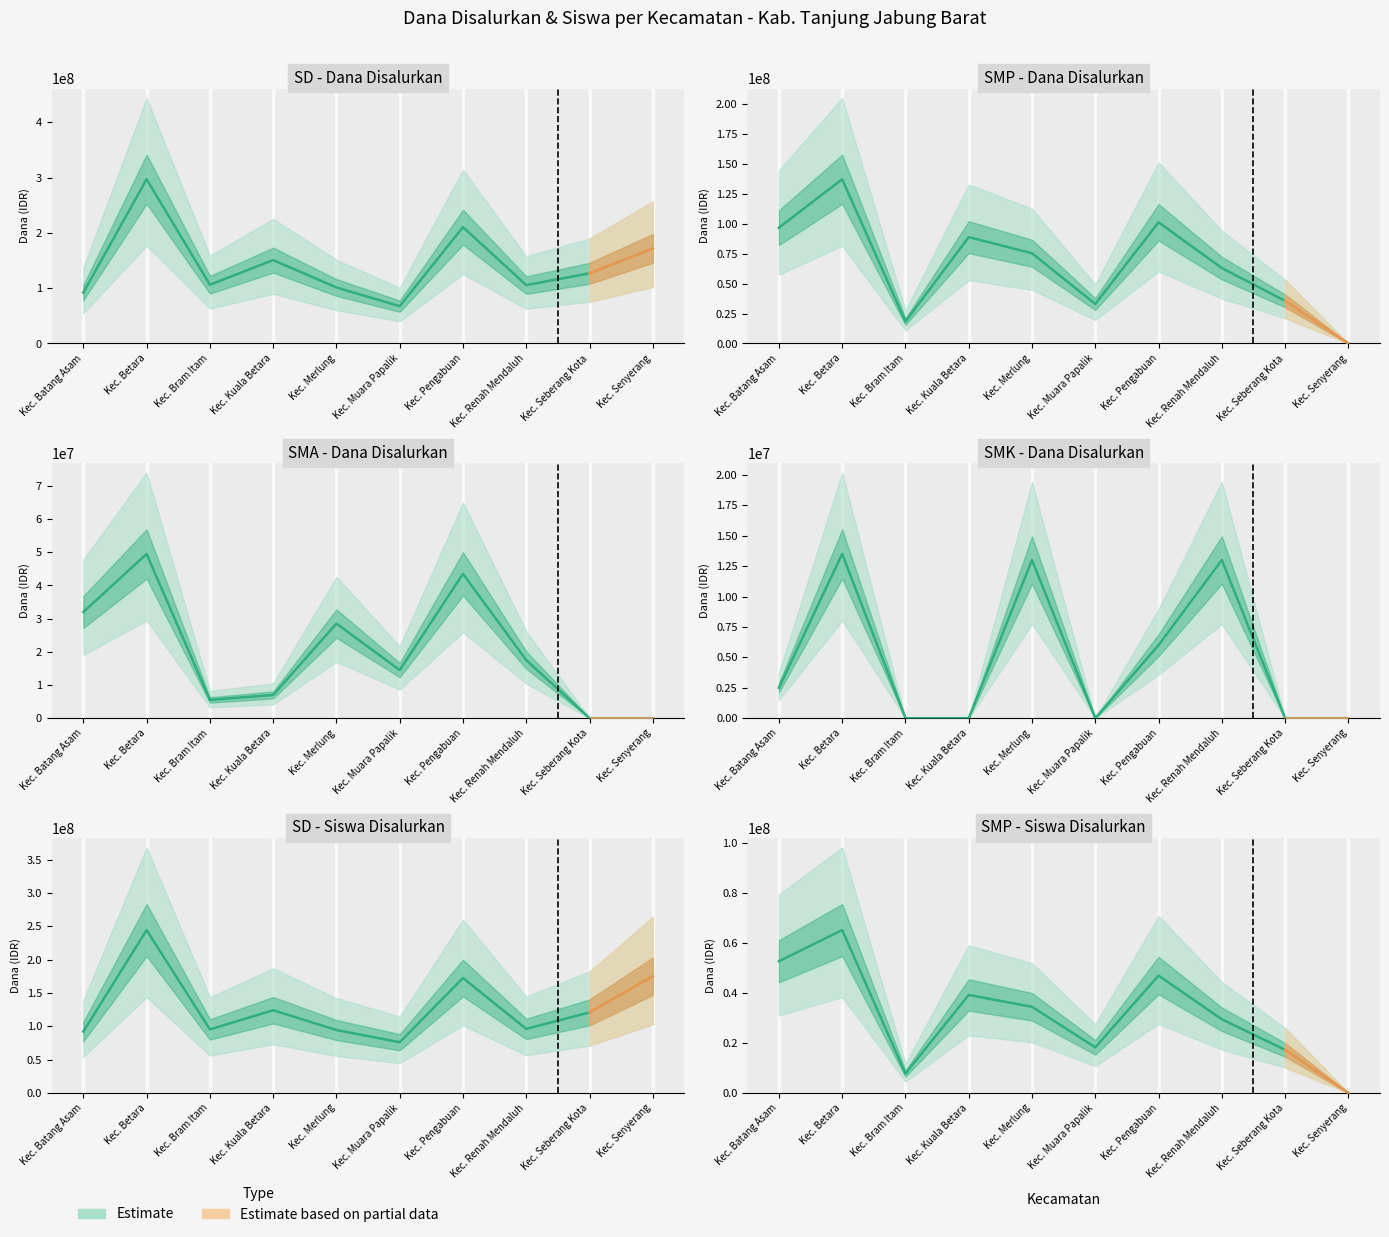

True or false: SD_Dana_Disalurkan and SMP_Siswa_Disalurkan cross at least once.

False